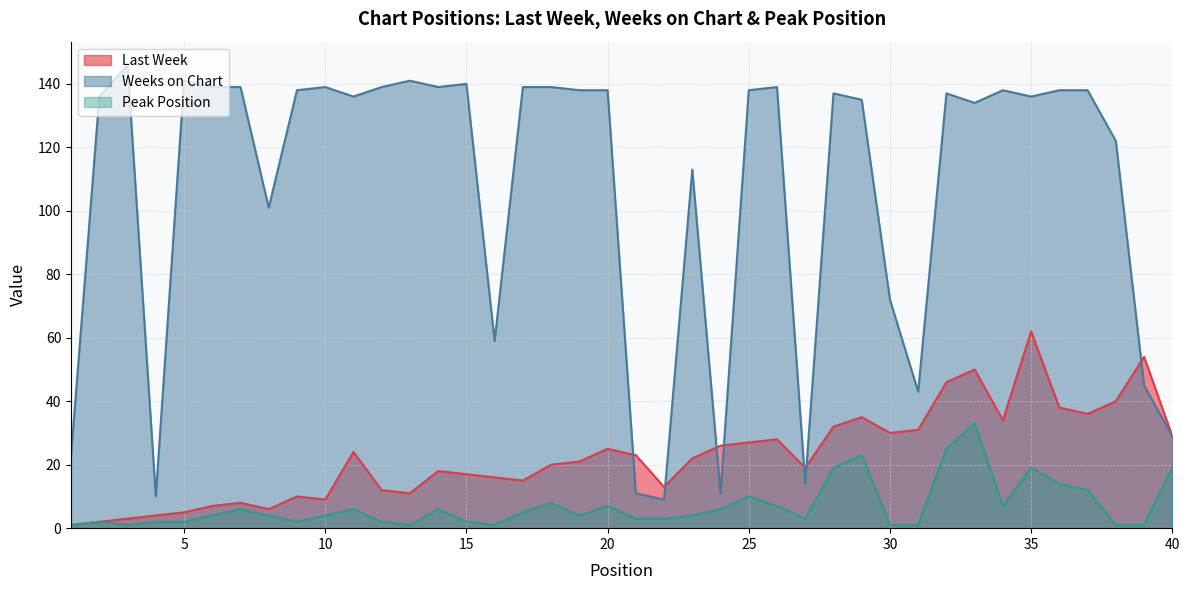

True or false: Weeks on Chart and Last Week cross at least once.

True